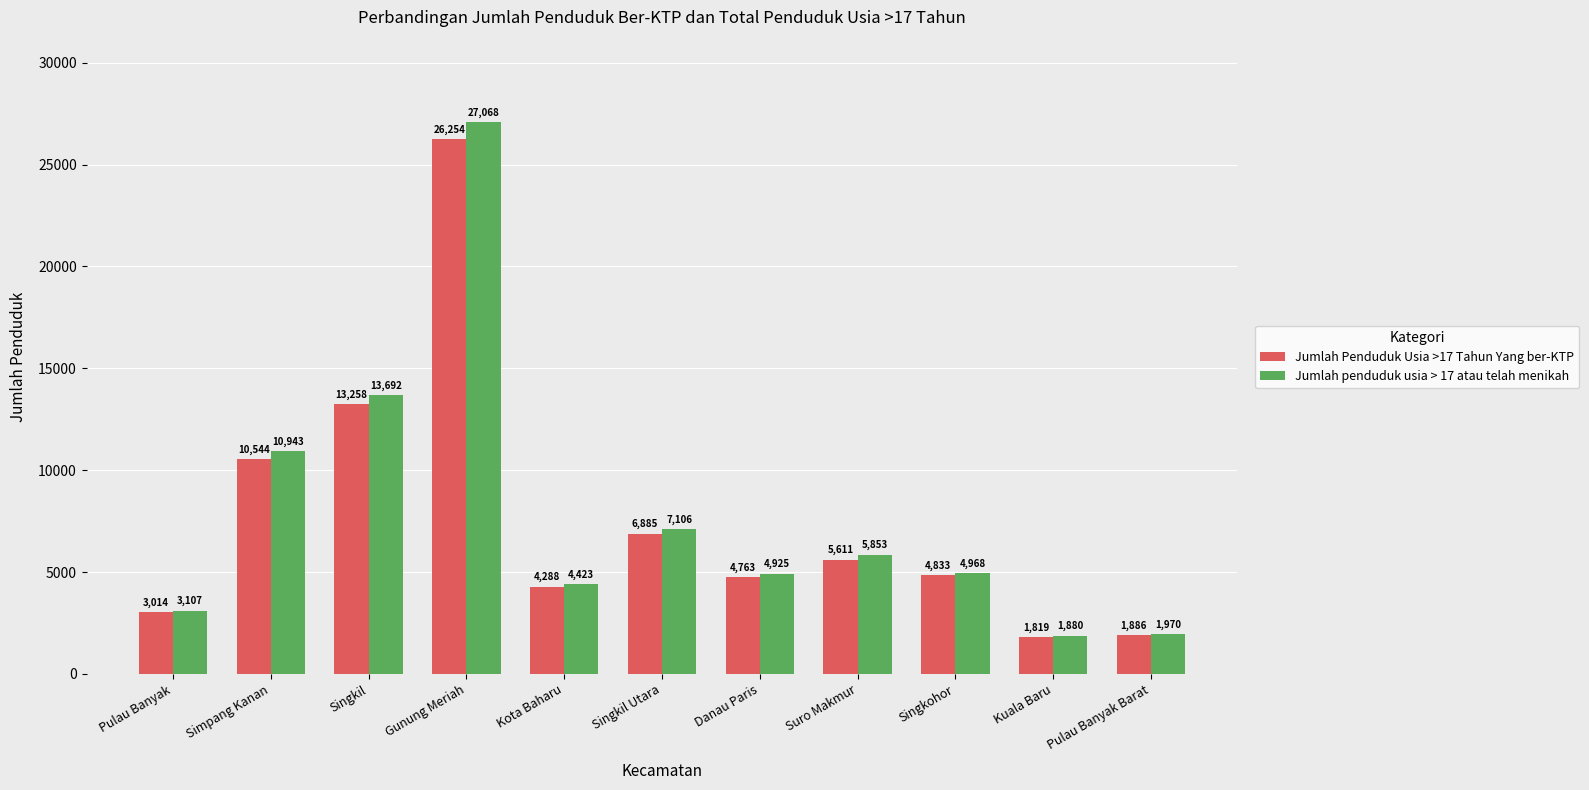

Which category has the lowest value in the Jumlah penduduk usia > 17 atau telah menikah series?

Kuala Baru